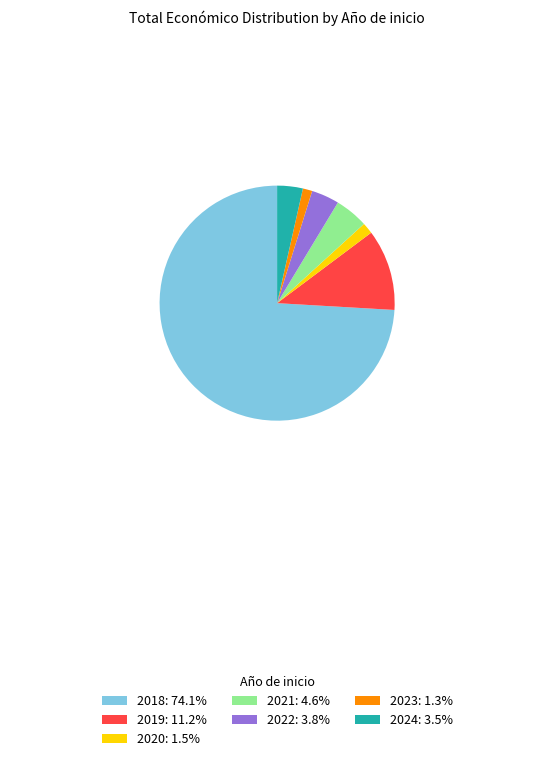

Approximately how many times larger is the value at 2024: 3.5% compared to 2019: 11.2%?

0.3